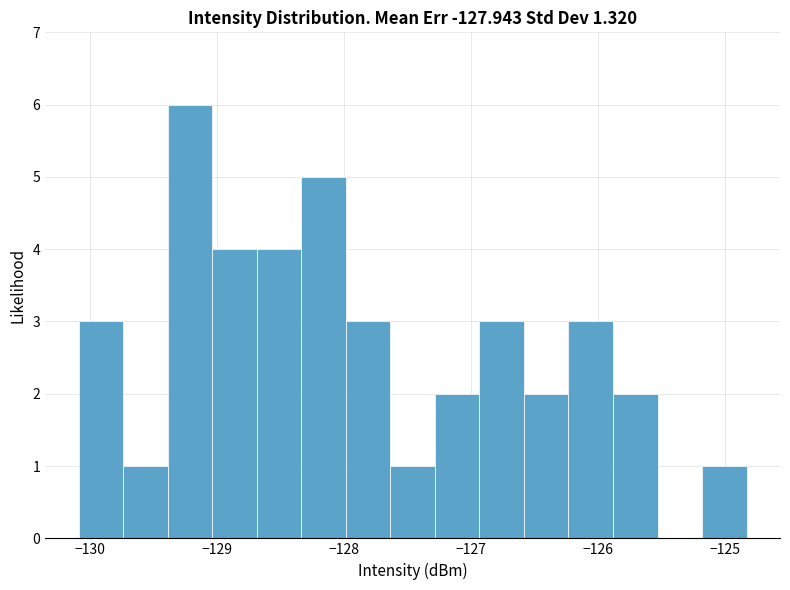

Read against the x-axis, roughly where is the centre of the tallest bar?

-129.2